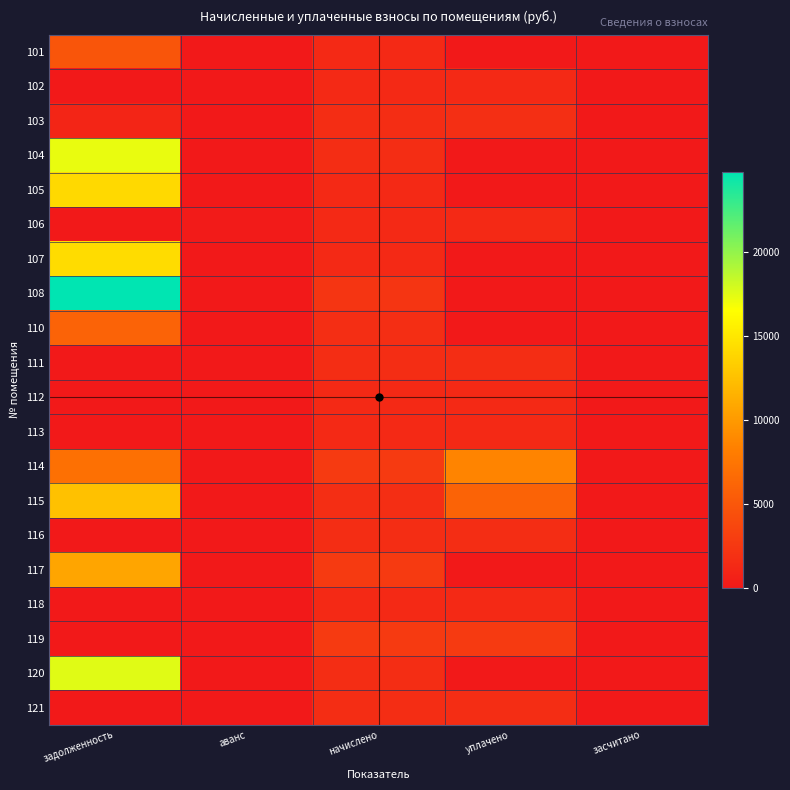

At how many categories does at least one series exceed 6225?

2